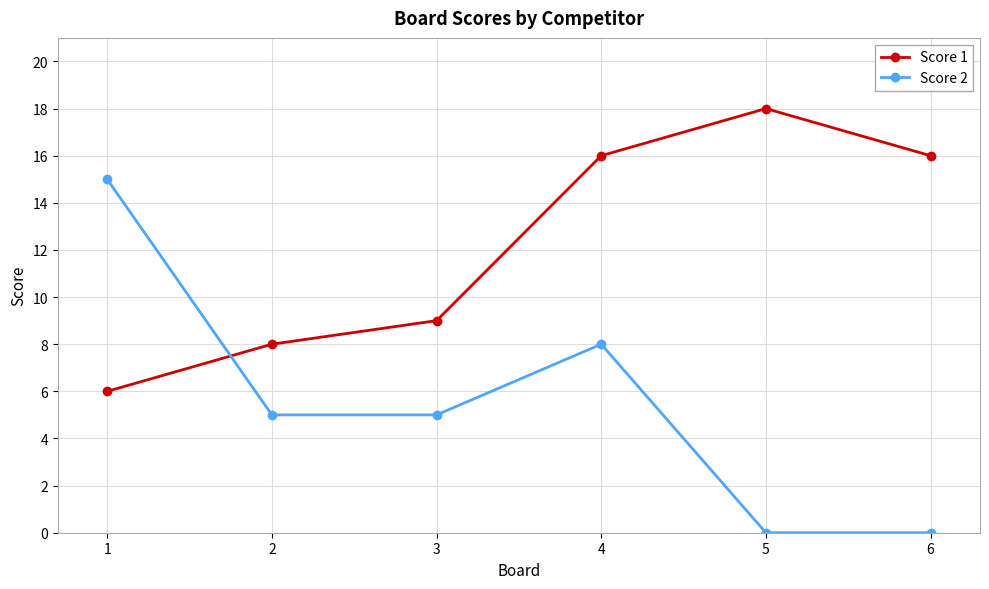

Does the chart display data point markers on the line(s)?

Yes